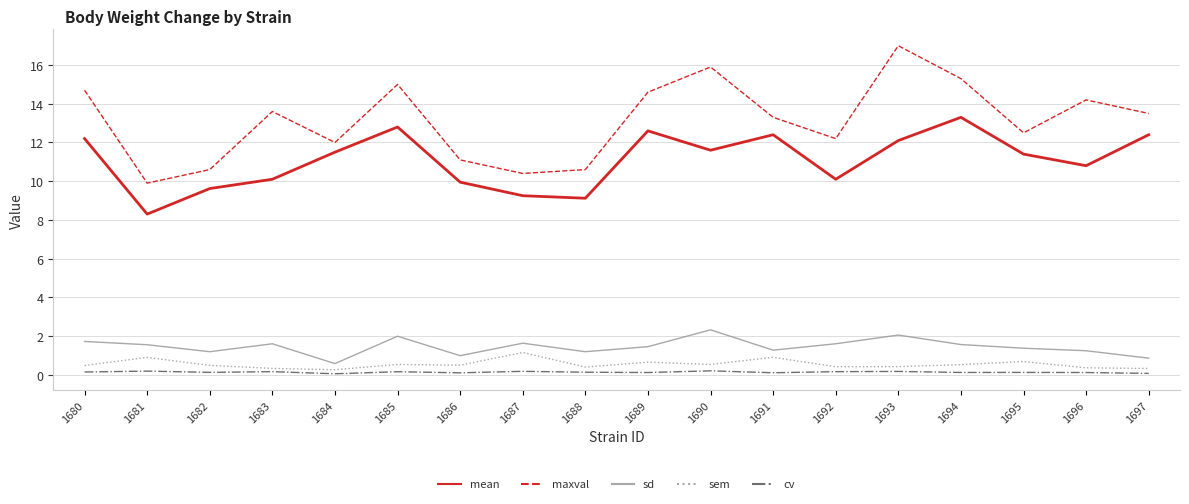

What is the difference between the highest and lowest values at 1696?

14.1